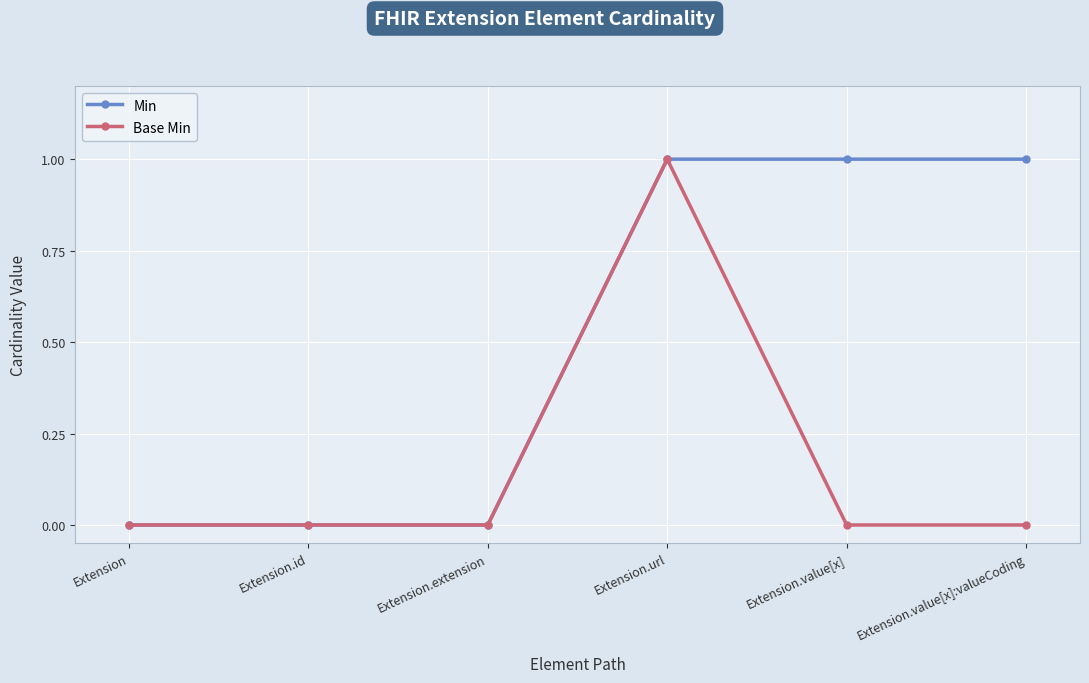

The Min series shows 0 at Extension. True or false?

True